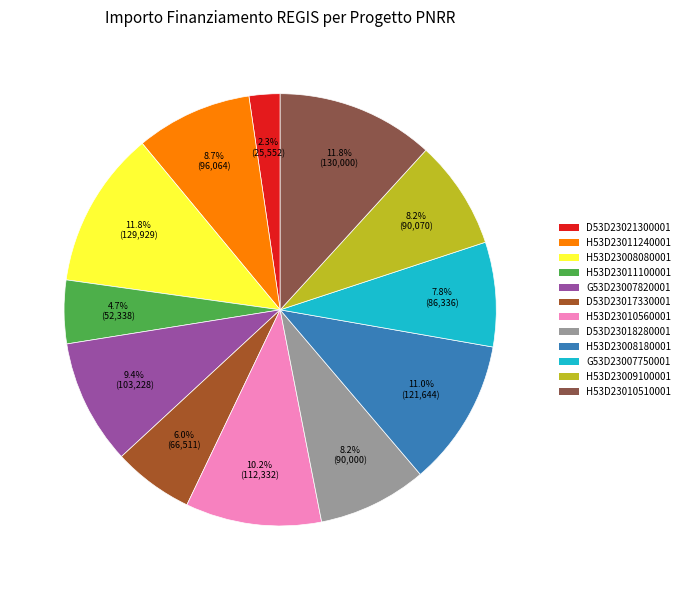

Does any single category account for the majority?

No